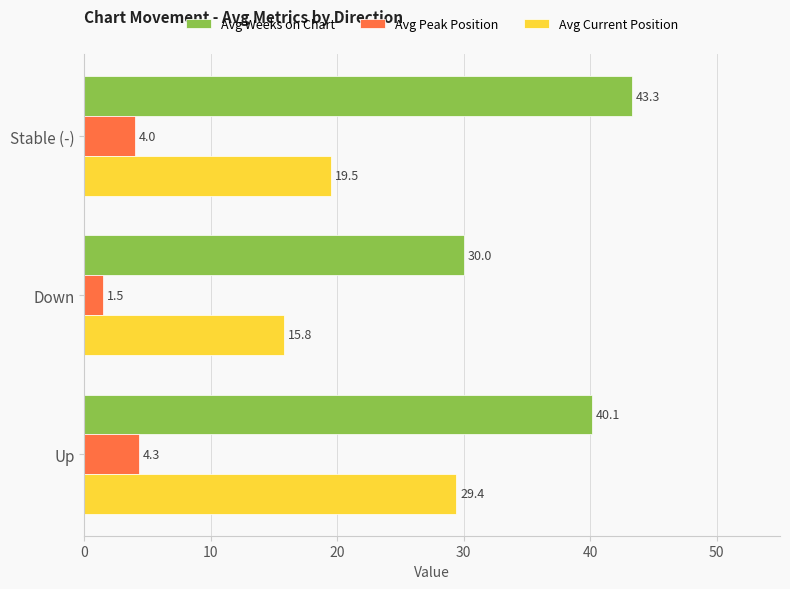

What is the maximum value for Avg Weeks on Chart?

43.3